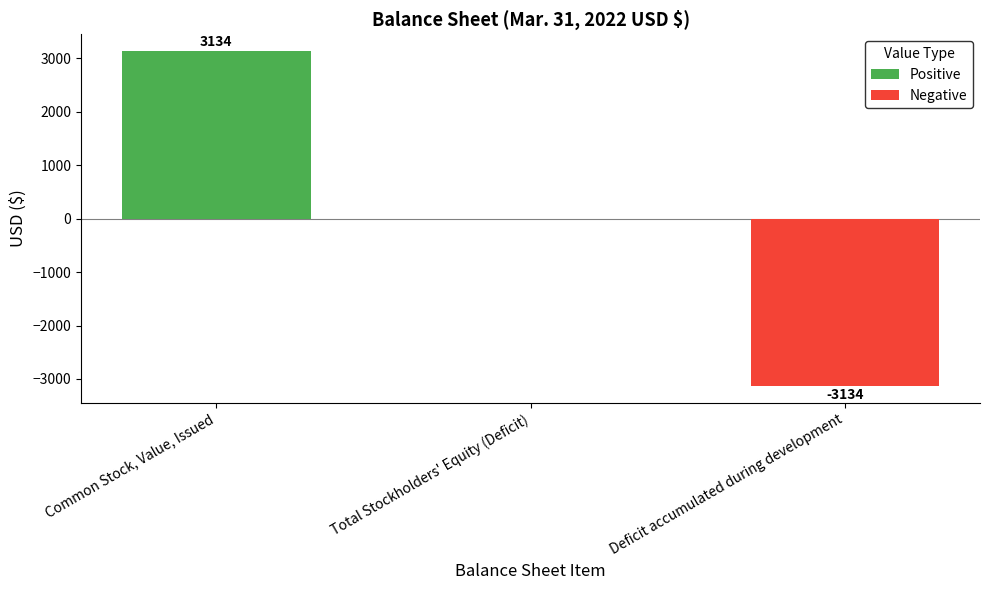

Reading left to right, list all the values displayed in this chart.

Positive: Common Stock, Value, Issued=3134	Total Stockholders' Equity (Deficit)=0	Deficit accumulated during development=0
Negative: Common Stock, Value, Issued=0	Total Stockholders' Equity (Deficit)=0	Deficit accumulated during development=-3134